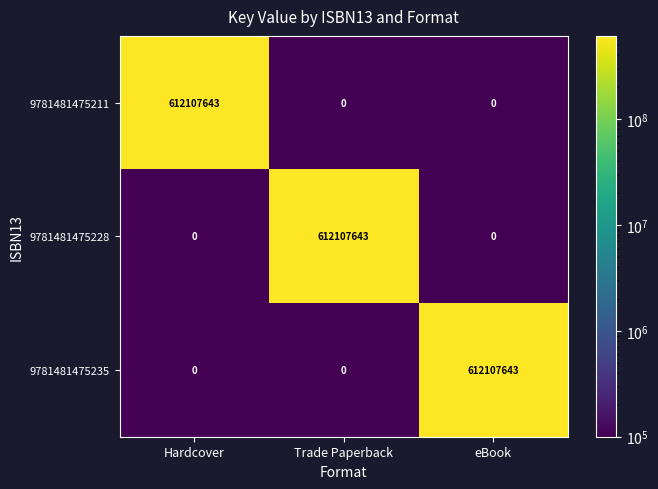

The value of 9781481475211 at Trade Paperback is -329099848. True or false?

False